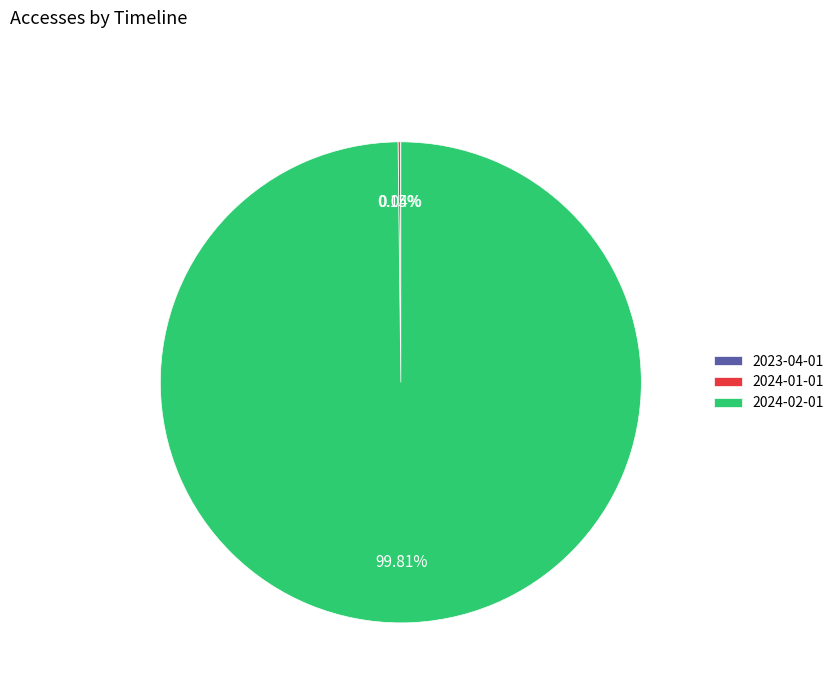

Does any single category account for the majority?

Yes